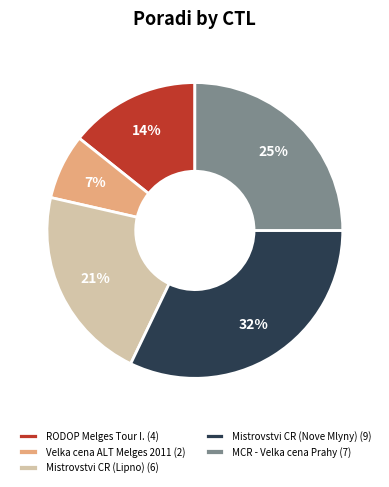

True or false: MCR - Velka cena Prahy (7) accounts for 25% of the total.

True